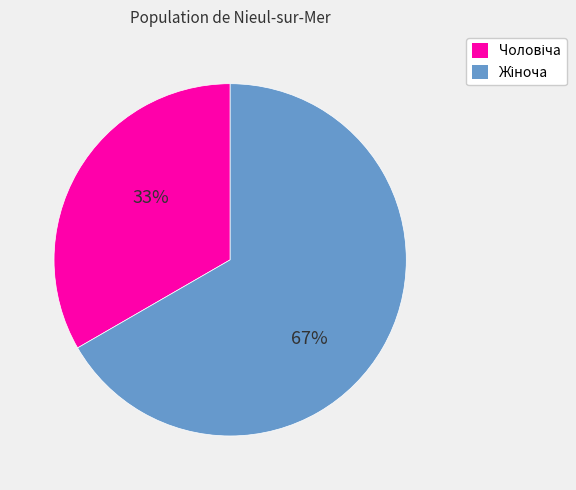

Is there any slice that represents more than half of the pie?

Yes